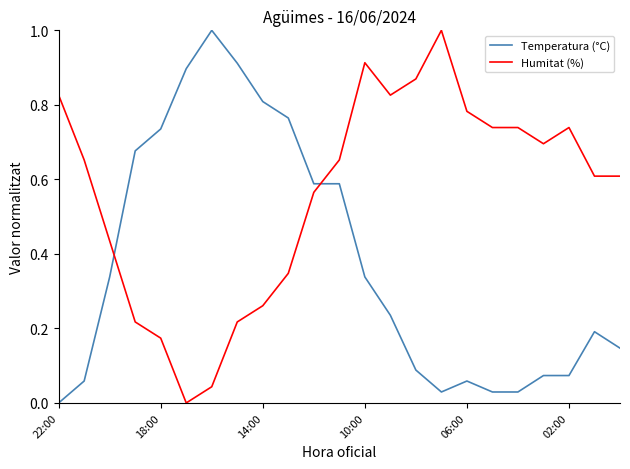

List the series in order of their overall mean, highest first.

Humitat (%), Temperatura (°C)